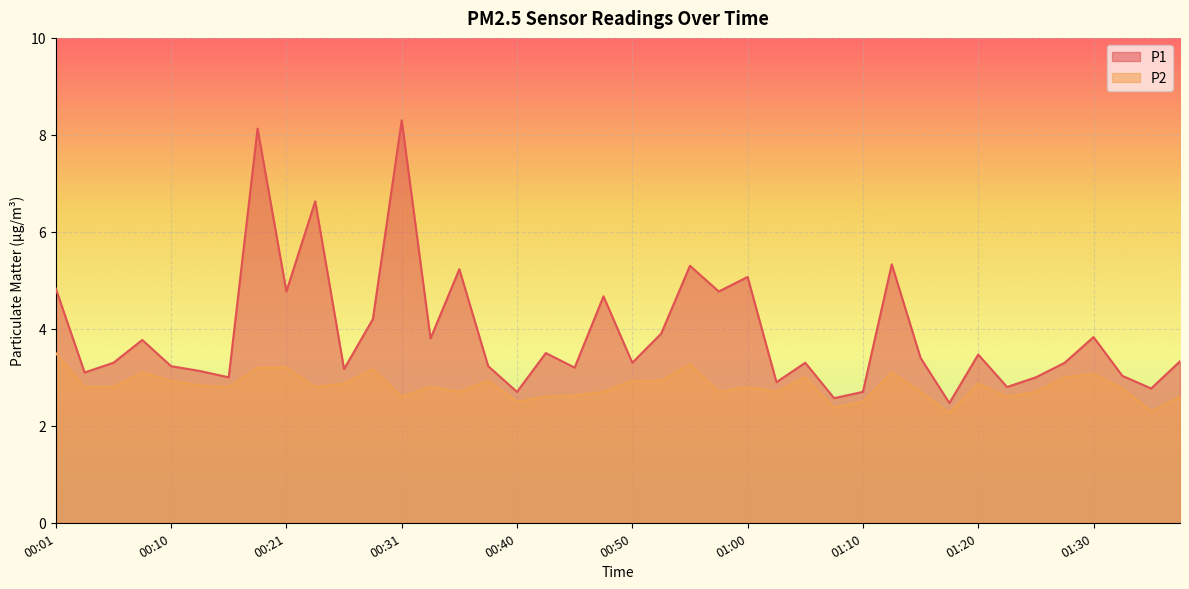

What is the difference between the maximum and minimum values in the P2 series?

1.2